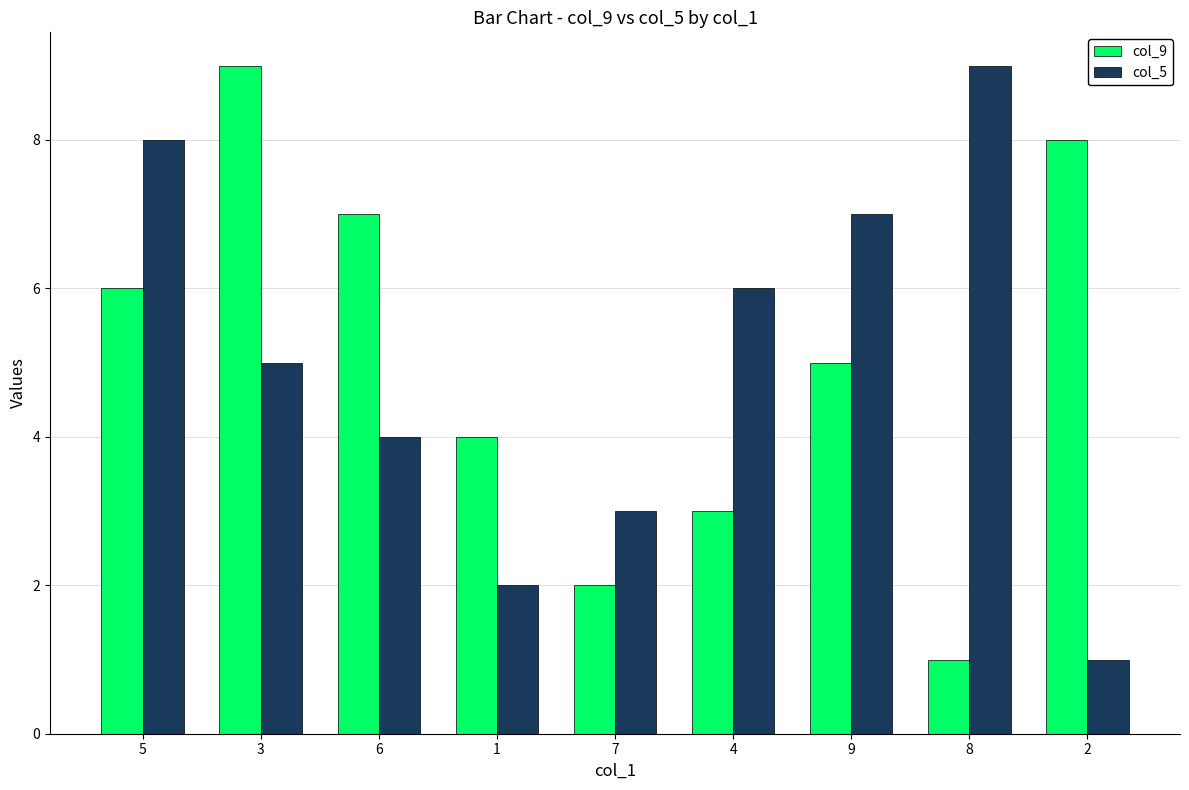

What is the difference between the maximum and minimum values in the col_5 series?

8